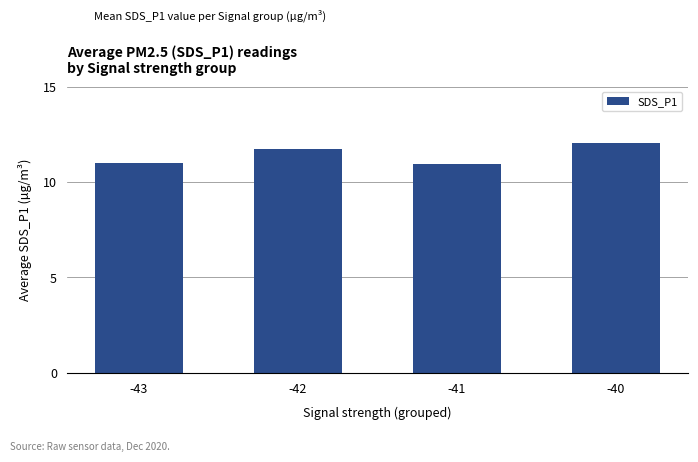

What is the average value?

11.4